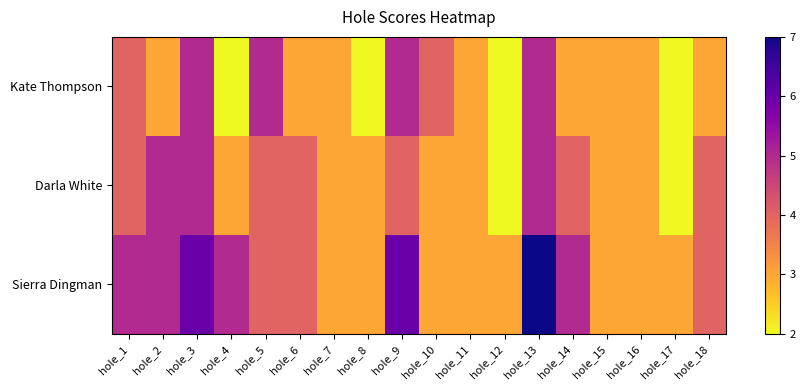

Which series has the largest range (max minus min)?

Sierra Dingman